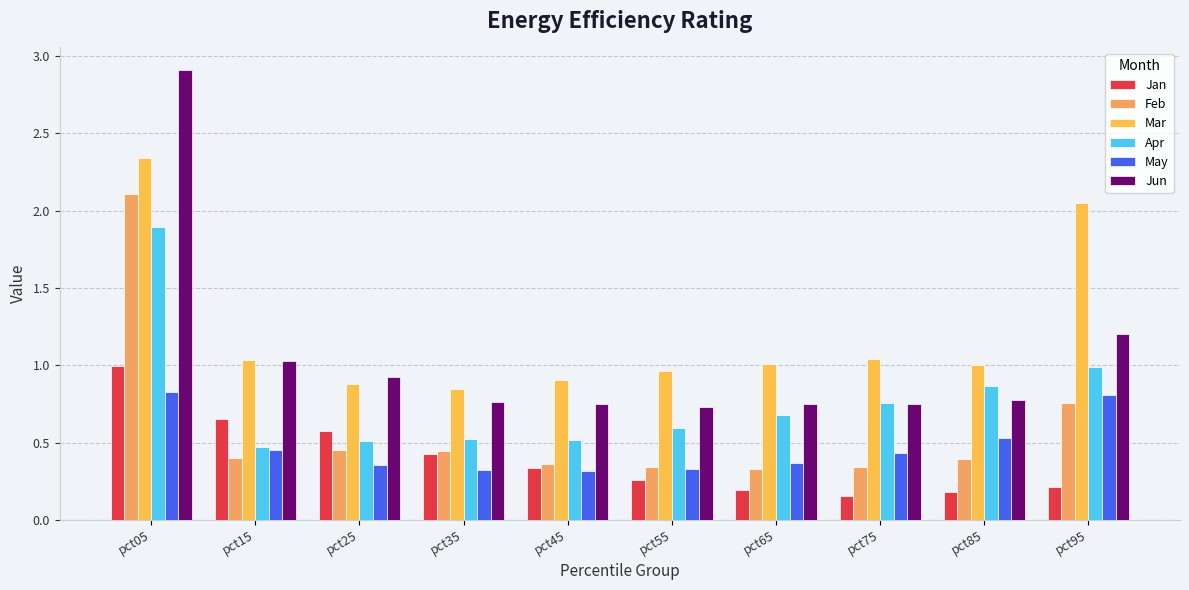

How many bars are there in total?

60